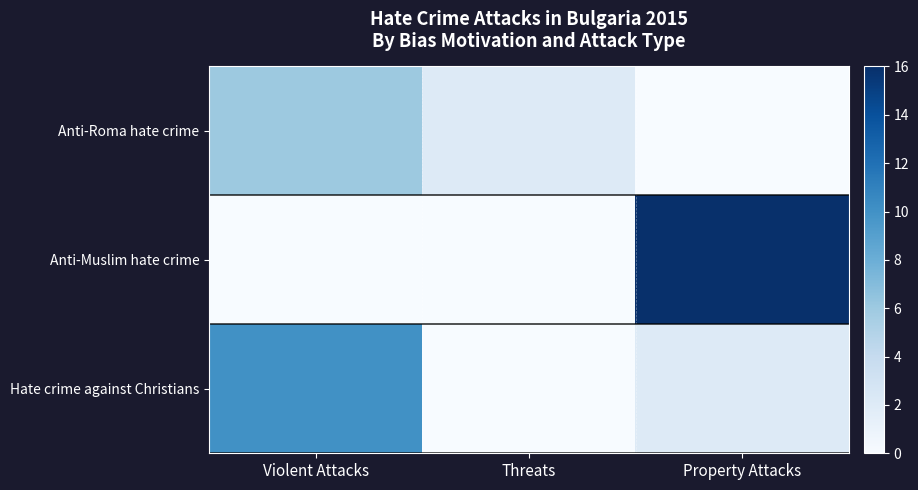

Reading left to right, list all the values displayed in this chart.

Anti-Roma hate crime: Violent Attacks=6	Threats=2	Property Attacks=0
Anti-Muslim hate crime: Violent Attacks=0	Threats=0	Property Attacks=16
Hate crime against Christians: Violent Attacks=10	Threats=0	Property Attacks=2